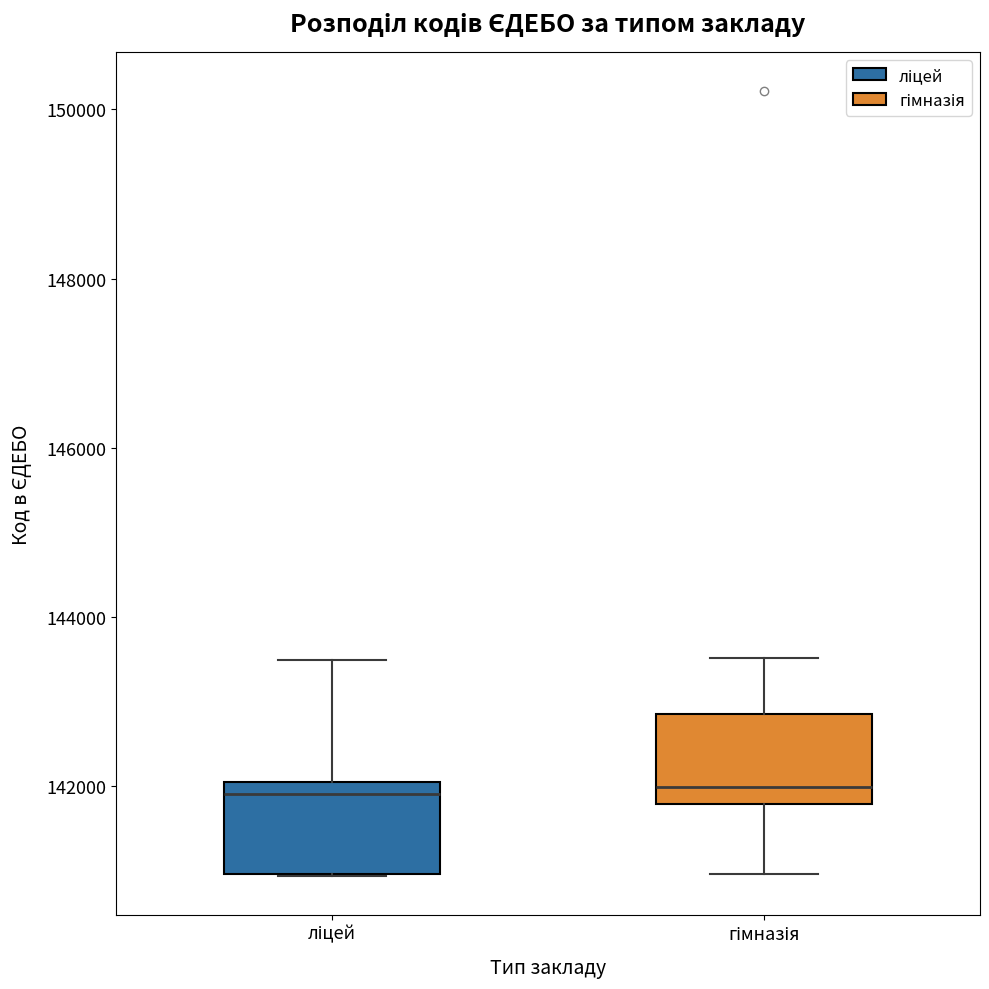

Reading left to right, read every box against the y-axis: the position of its median line, the range the box covers, and the ends of its whiskers. The values are not printed on the chart, so give them approximately, as read against the axis.

ліцей: median 142000 (just below the box's upper edge), box 141000 to 142000, whiskers 141000 to 143400
гімназія: median 142000, box 141800 to 142800, whiskers 141000 to 143600